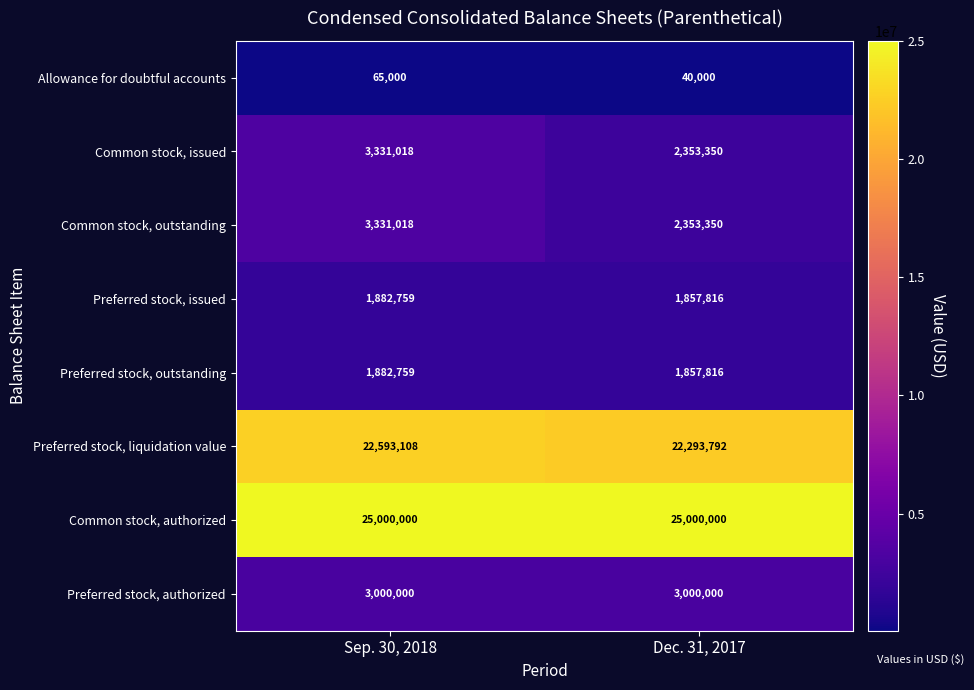

Count the number of categories in the chart.

2